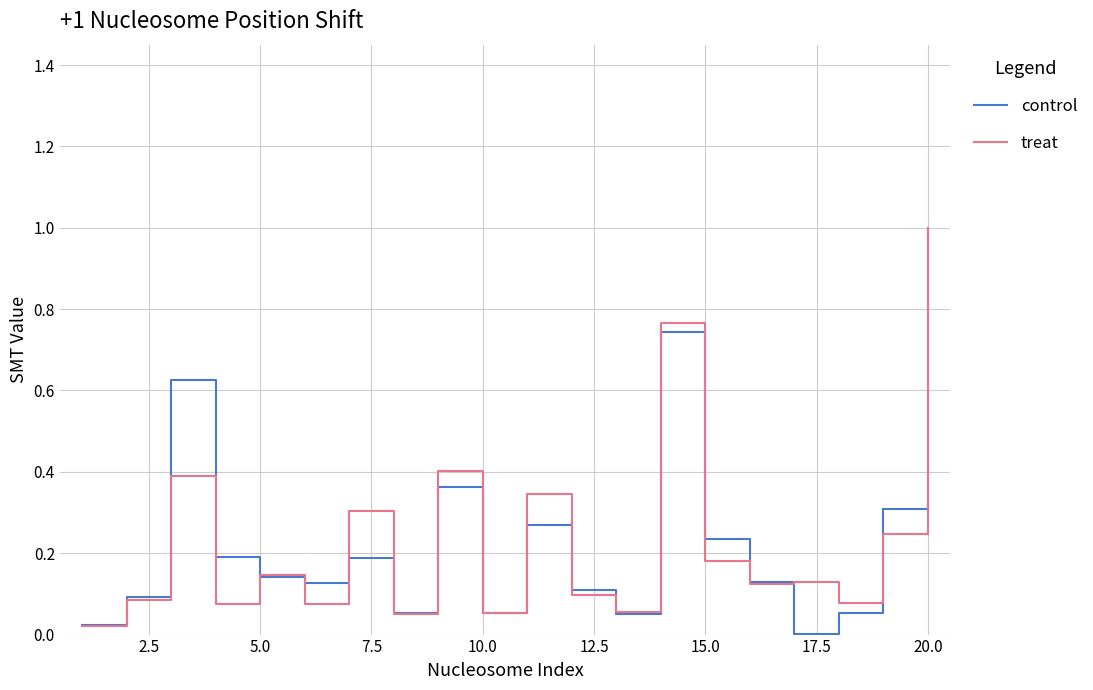

Reading left to right, transcribe all the data shown in this chart.

control: 0.0	0.1	0.6	0.2	0.1	0.1	0.2	0.1	0.4	0.1	0.3	0.1	0.1	0.7	0.2	0.1	0.0	0.1	0.3	1.0
treat: 0.0	0.1	0.4	0.1	0.1	0.1	0.3	0.1	0.4	0.1	0.3	0.1	0.1	0.8	0.2	0.1	0.1	0.1	0.2	1.0